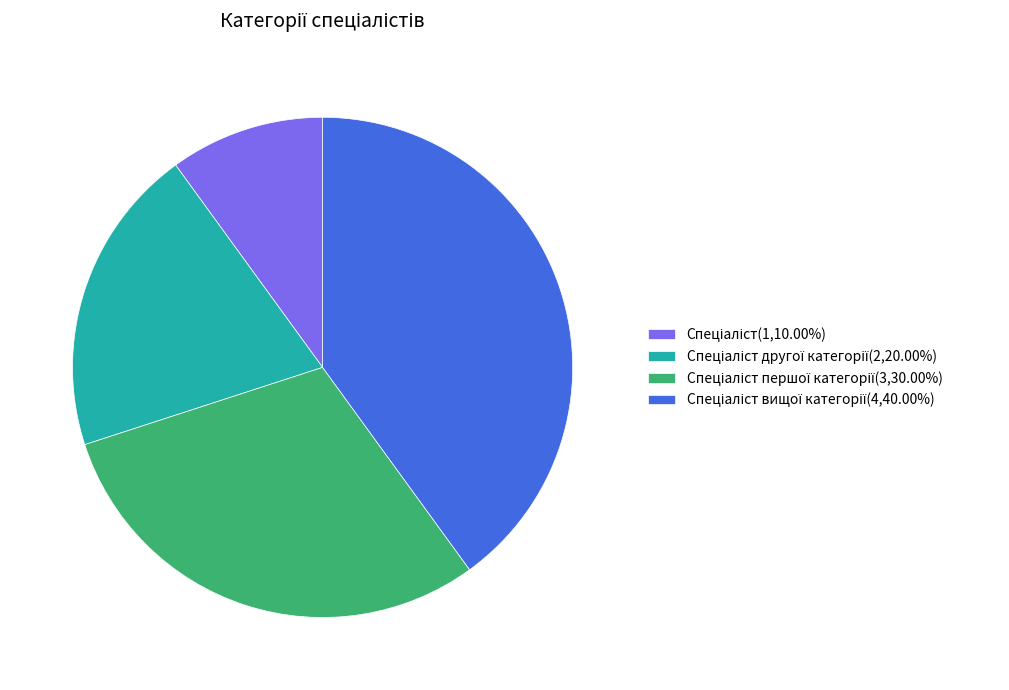

Does any single category account for the majority?

No